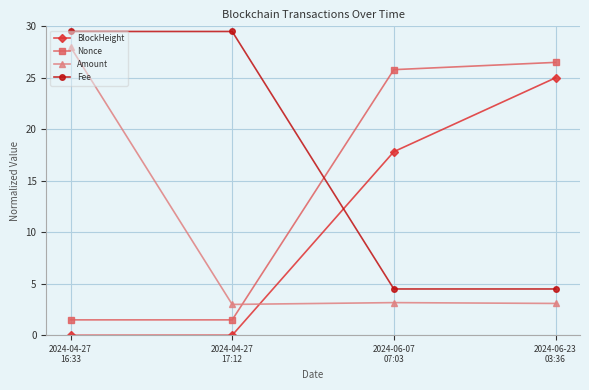

Which series ends up on top after the final intersection of Nonce and Amount?

Nonce